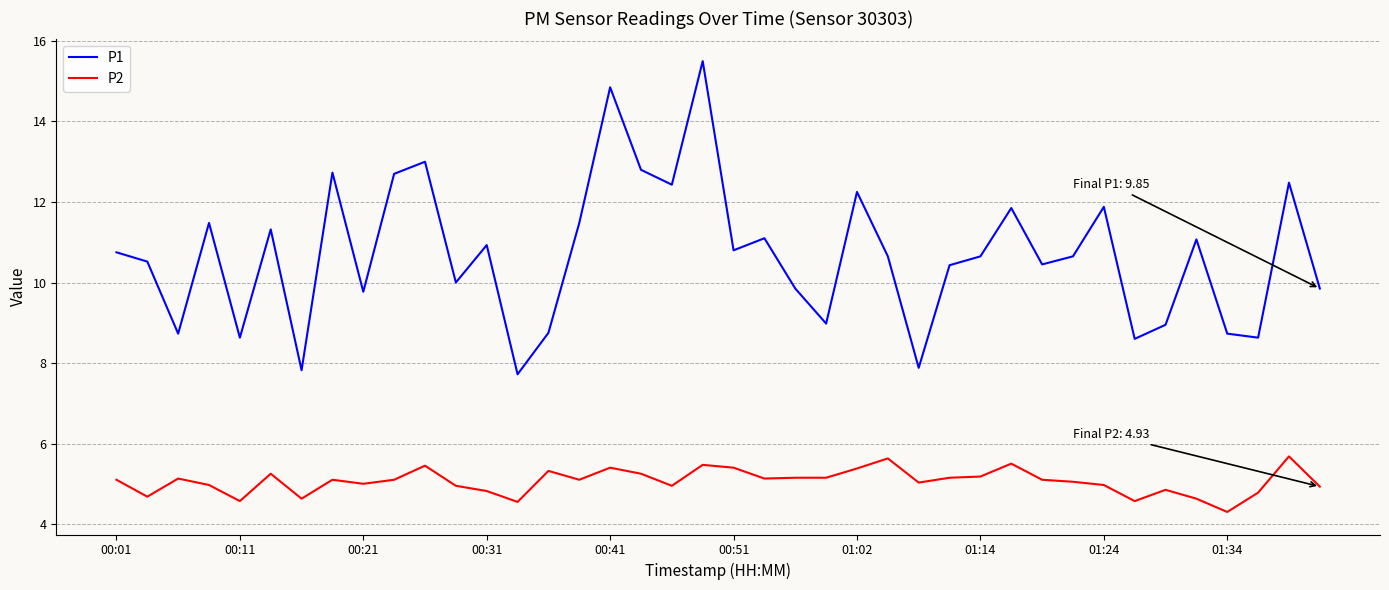

What is the difference between the maximum and minimum values in the P1 series?

7.8